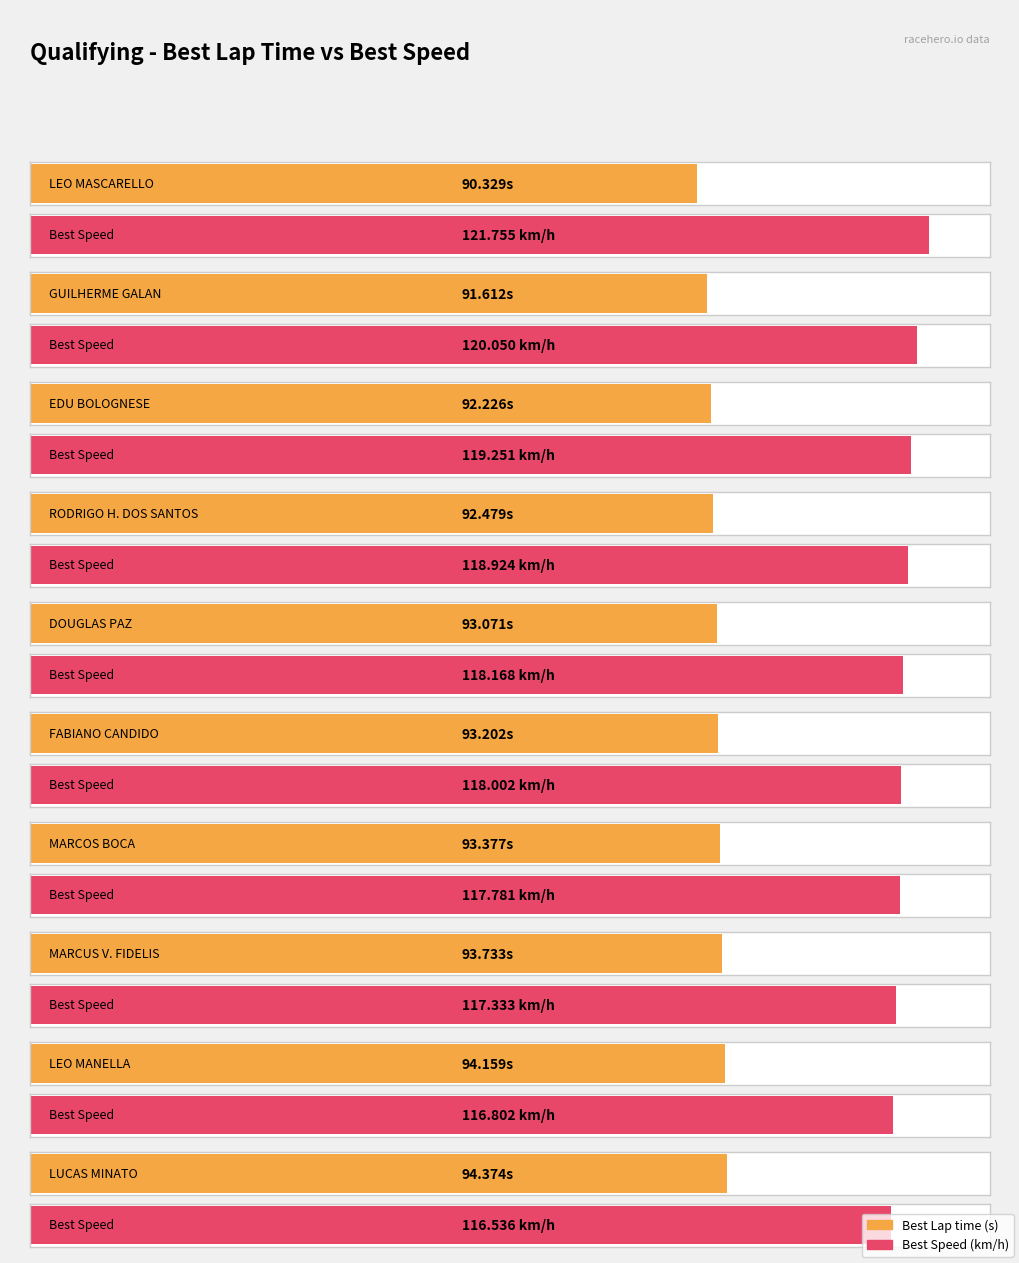

How many groups of bars are there?

10